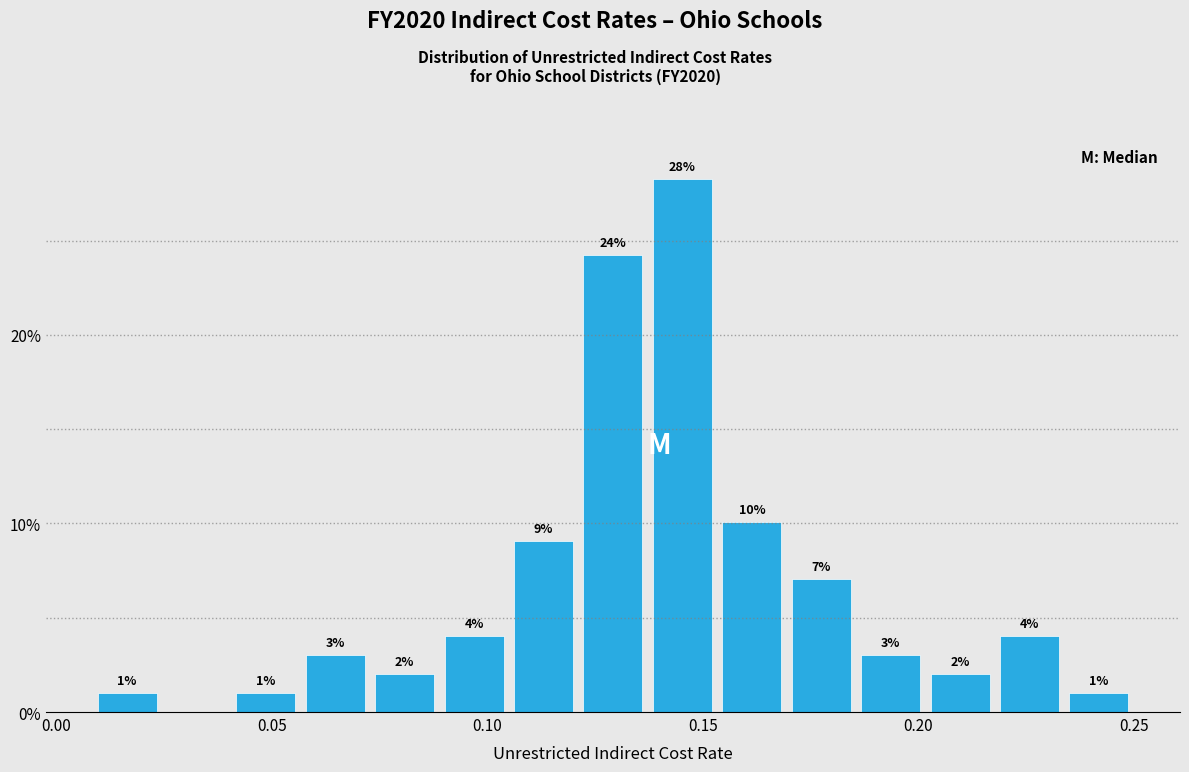

Around what value on the x-axis is the tallest bar? Give the approximate position of its centre, as read against the axis.

0.145